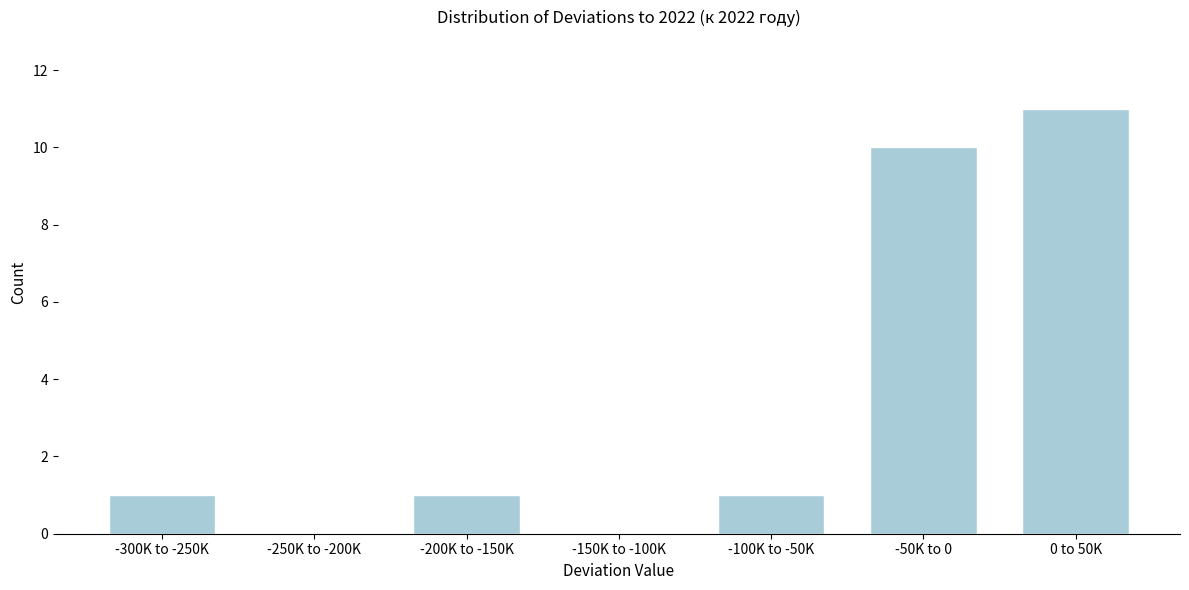

Reading left to right, what are all the values shown in this chart?

-300K to -250K=1	-250K to -200K=0	-200K to -150K=1	-150K to -100K=0	-100K to -50K=1	-50K to 0=10	0 to 50K=11